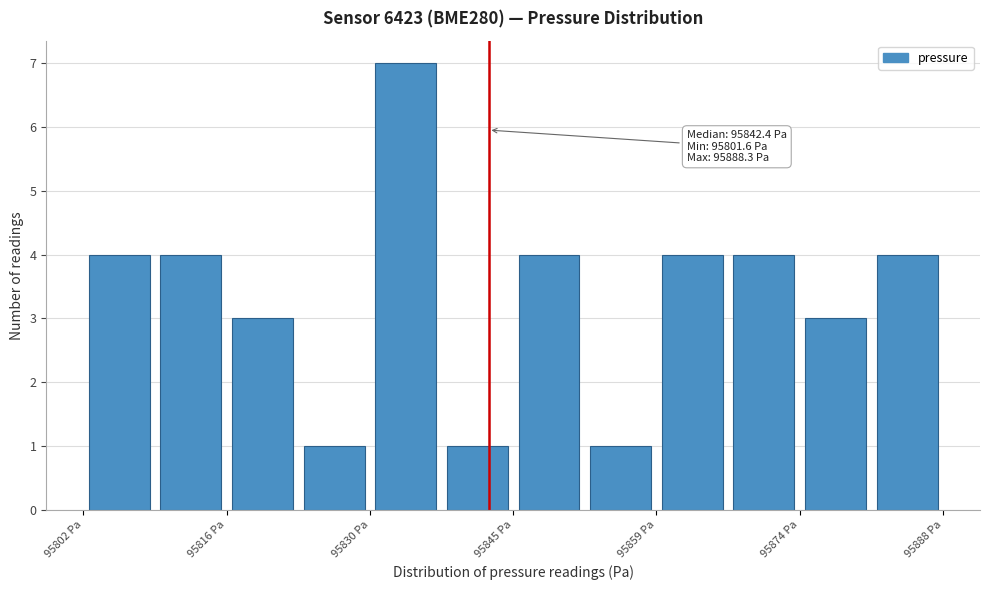

Read against the x-axis, roughly where is the centre of the tallest bar?

95834